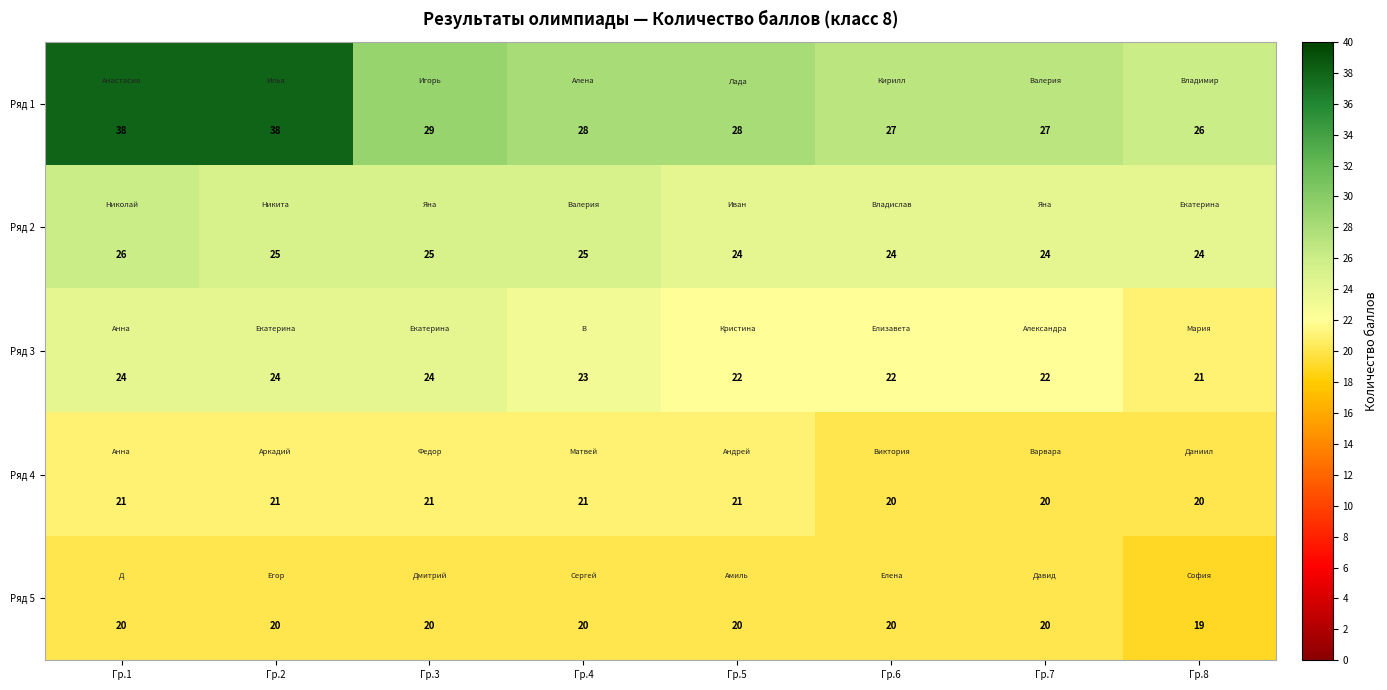

The value of Ряд 2 at Гр.8 is 43. True or false?

False